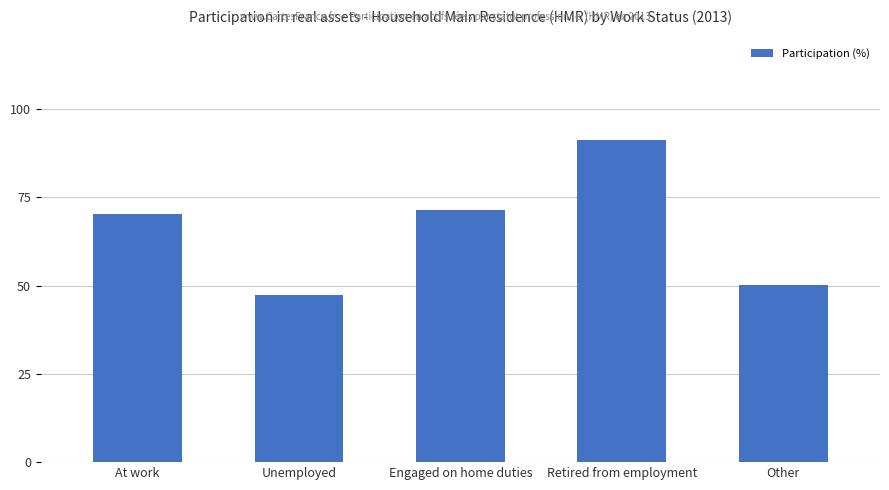

At which category does the chart reach its minimum across all series?

Unemployed